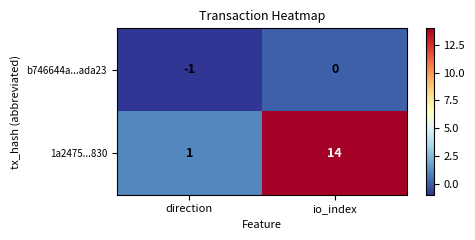

Which series has the widest spread of values?

1a2475...830